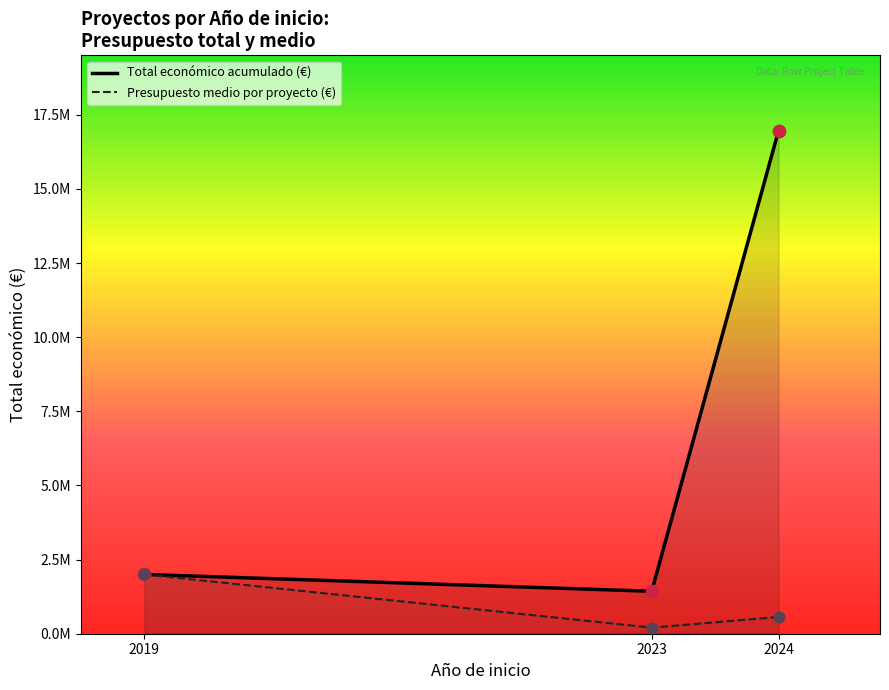

What is the total value across all series at 2019?

3998604.0